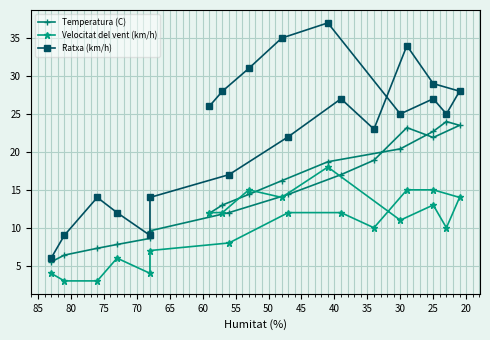

Reading right to left, what are all the values shown in this chart?

Temperatura (C): 11.9	13.0	14.4	16.2	18.7	20.4	22.7	24.0	23.5	21.9	23.2	18.9	17.0	14.4	12.0	9.6	8.6	7.8	7.3	6.4	5.5
Velocitat del vent (km/h): 12.0	12.0	15.0	14.0	18.0	11.0	13.0	10.0	14.0	15.0	15.0	10.0	12.0	12.0	8.0	7.0	4.0	6.0	3.0	3.0	4.0
Ratxa (km/h): 26.0	28.0	31.0	35.0	37.0	25.0	27.0	25.0	28.0	29.0	34.0	23.0	27.0	22.0	17.0	14.0	9.0	12.0	14.0	9.0	6.0